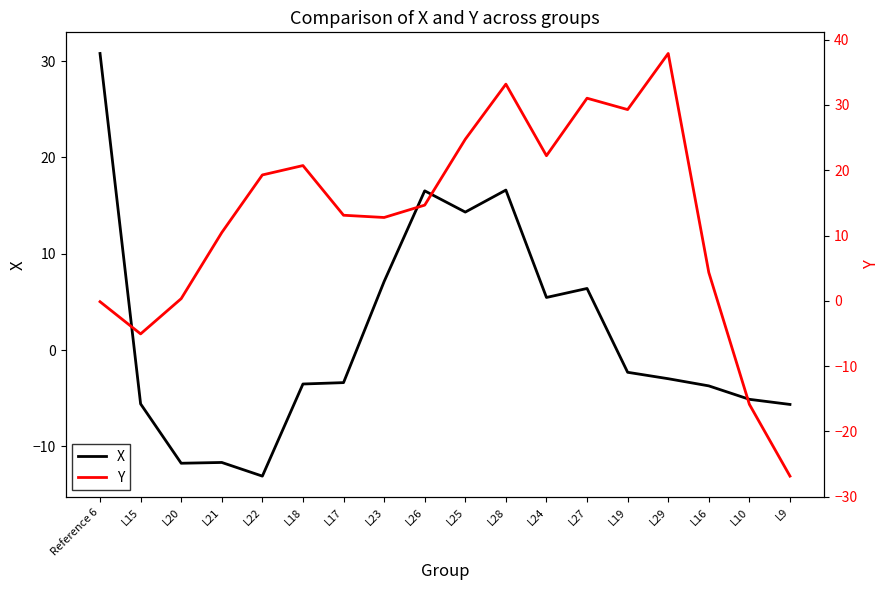

Where does the Y series first go above 14?

L22